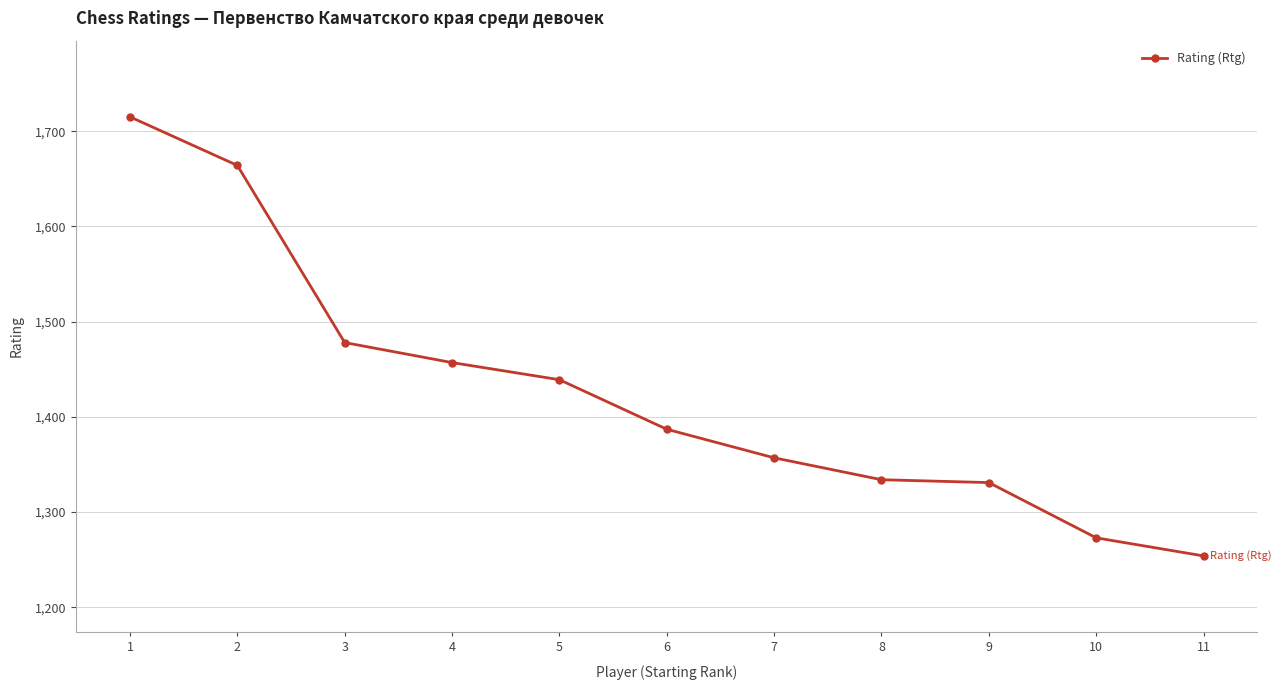

Does the chart have visible grid lines?

Yes